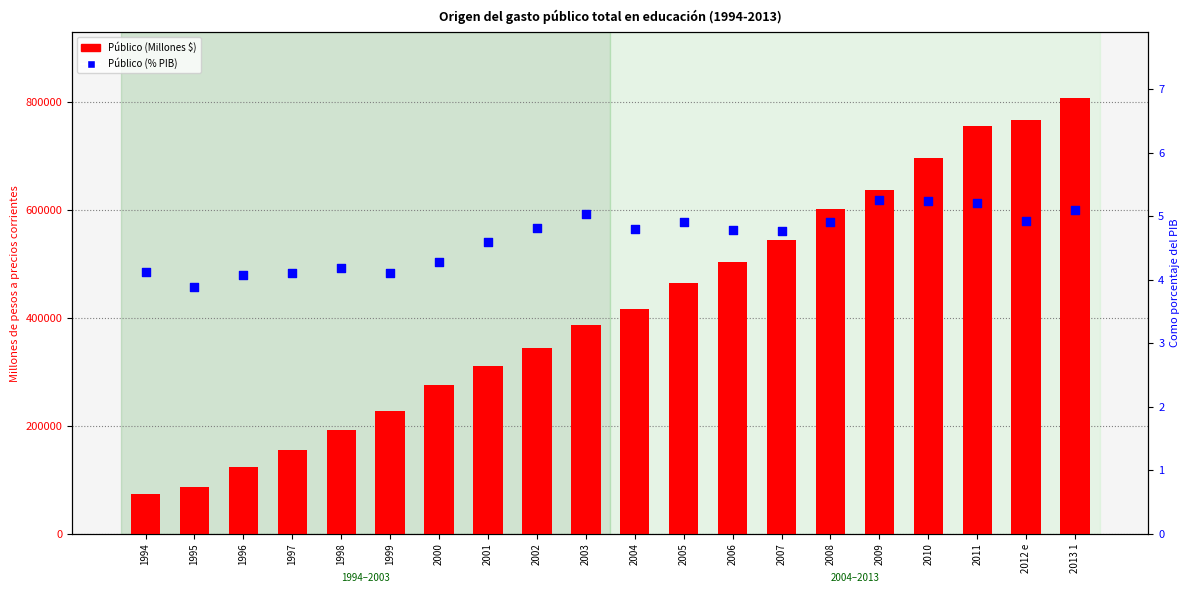

Which series contains the lowest Y value?

Público (% PIB)